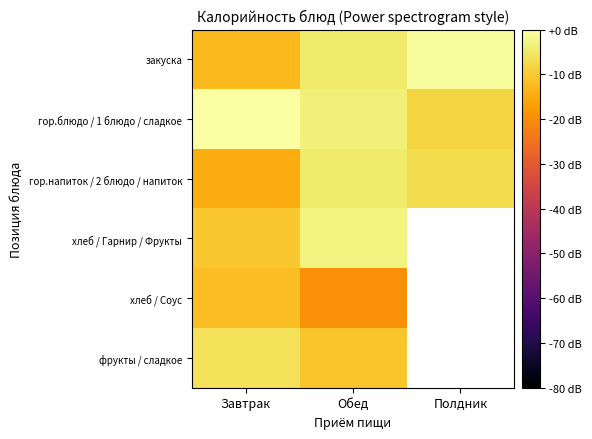

Which category has the lowest value across all series?

Обед